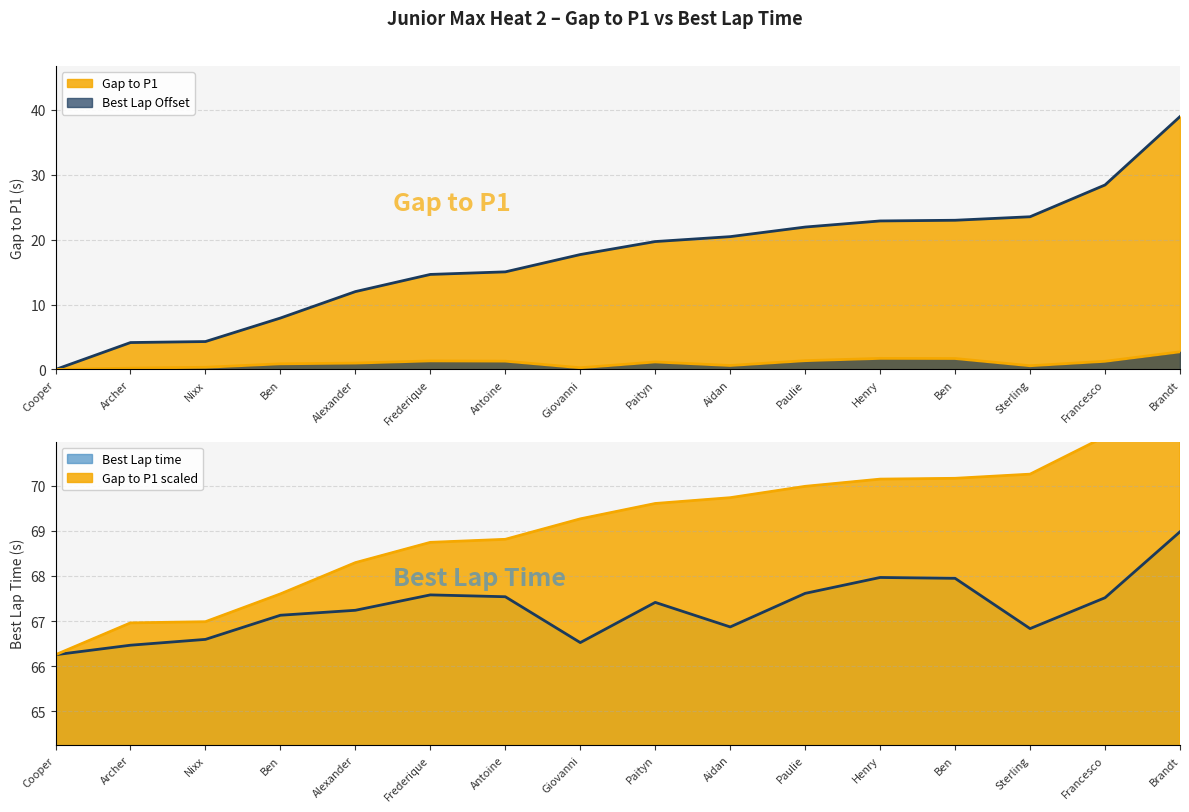

True or false: Best Lap Offset (line) and Best Lap time (line) cross at least once.

False